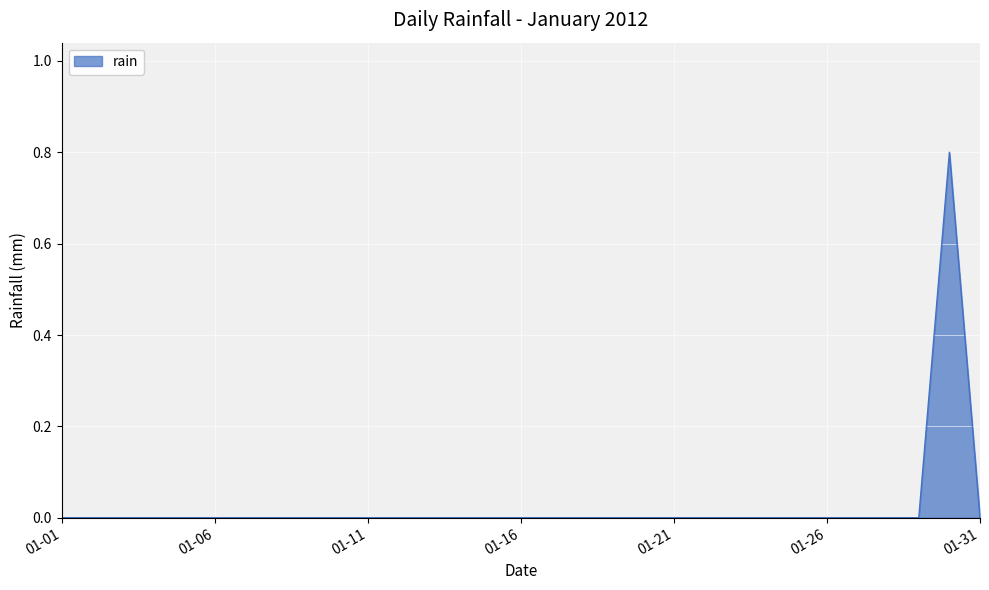

What is the greatest value displayed?

0.8